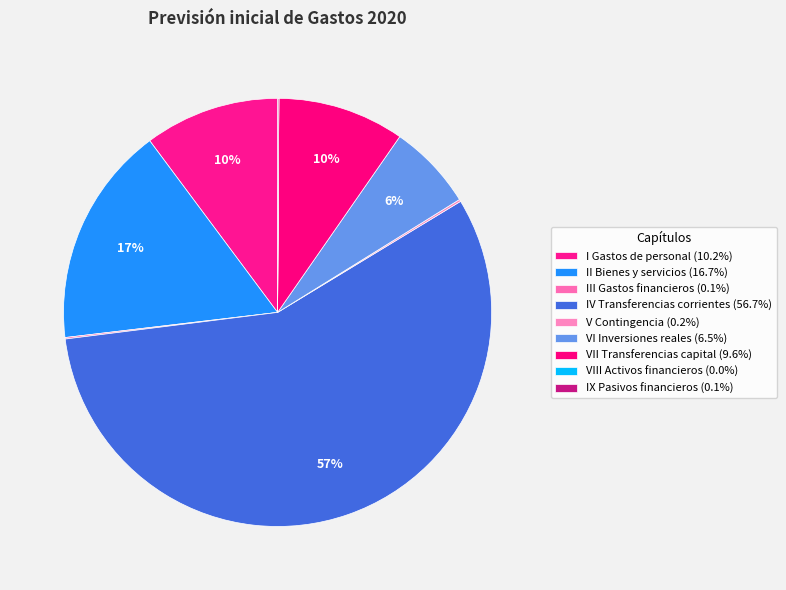

Which slice represents more than half of the pie?

IV Transferencias corrientes